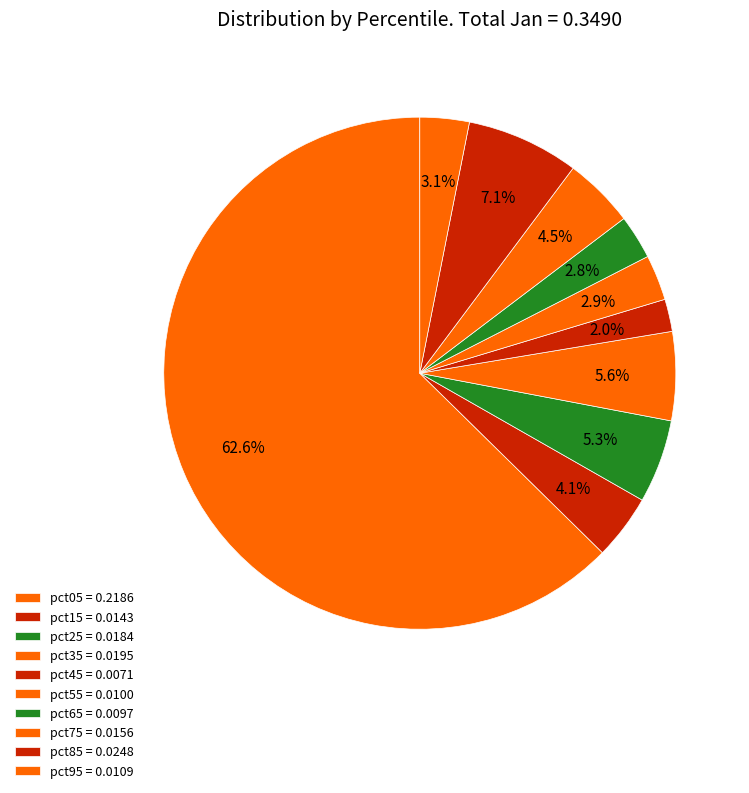

Count the number of slices in the pie.

10